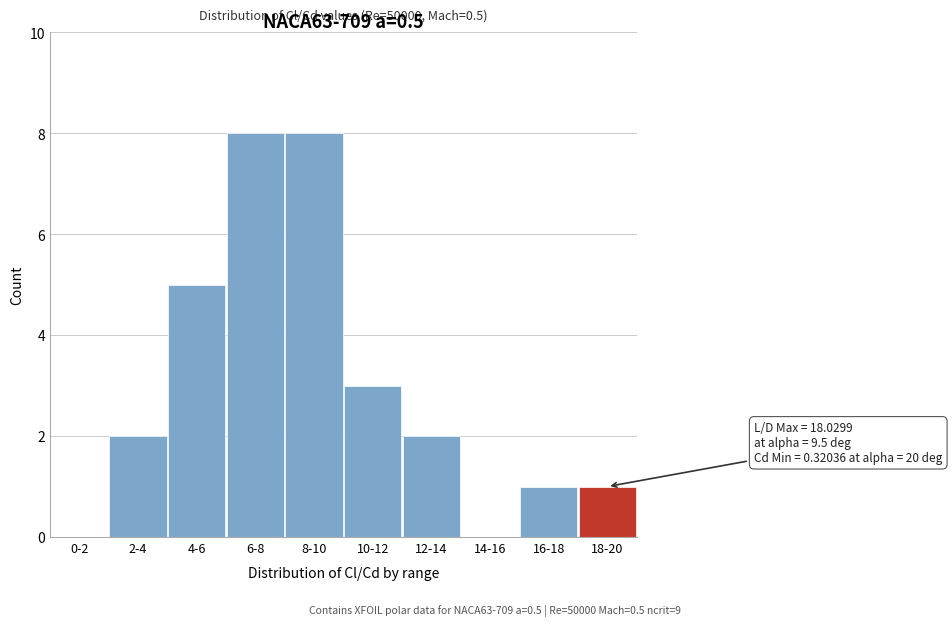

Reading left to right, what are all the values shown in this chart?

0-2=0	2-4=2	4-6=5	6-8=8	8-10=8	10-12=3	12-14=2	14-16=0	16-18=1	18-20=1